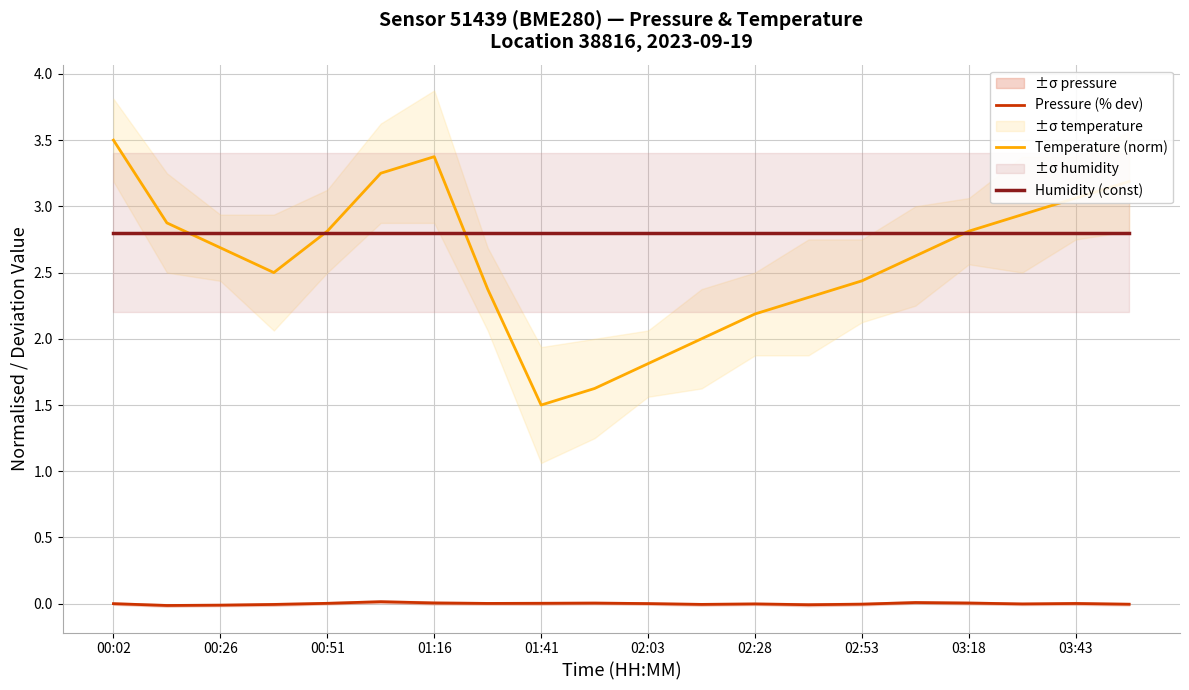

Reading left to right, transcribe all the data shown in this chart.

Pressure (% dev): 0.0	-0.0	-0.0	-0.0	0.0	0.0	0.0	0.0	0.0	0.0	0.0	-0.0	-0.0	-0.0	-0.0	0.0	0.0	-0.0	0.0	-0.0
Temperature (norm): 3.5	2.9	2.7	2.5	2.8	3.3	3.4	2.4	1.5	1.6	1.8	2.0	2.2	2.3	2.4	2.6	2.8	2.9	3.1	3.2
Humidity (const): 2.8	2.8	2.8	2.8	2.8	2.8	2.8	2.8	2.8	2.8	2.8	2.8	2.8	2.8	2.8	2.8	2.8	2.8	2.8	2.8